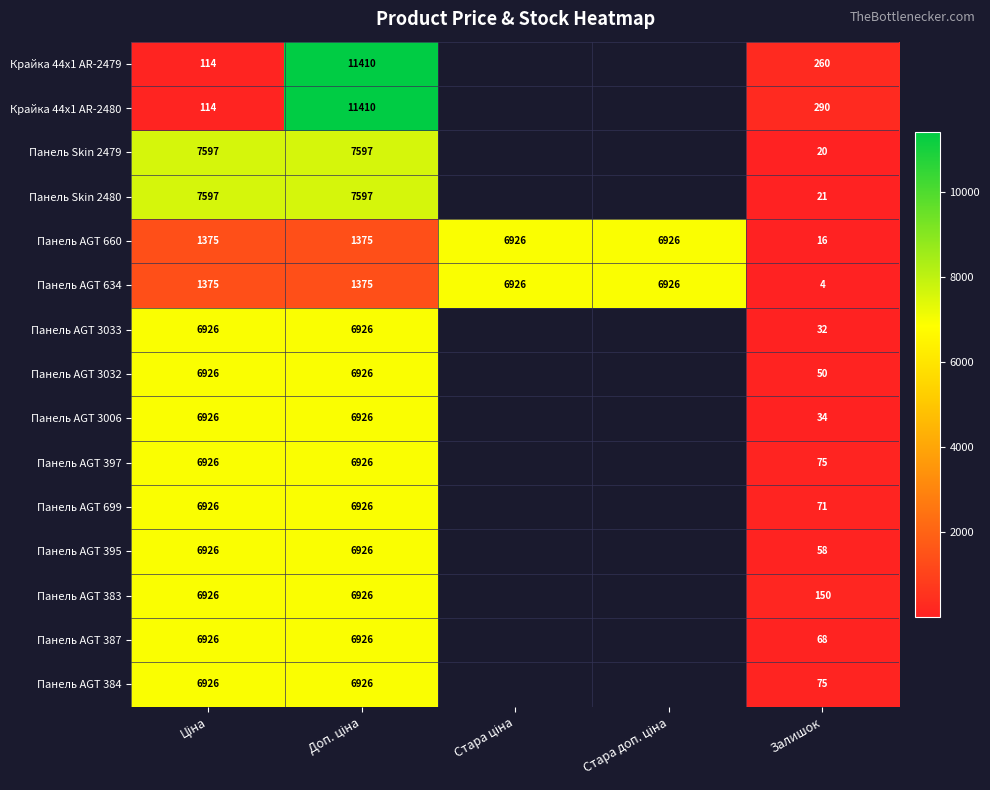

At which category is the sum across all series the highest?

Доп. ціна